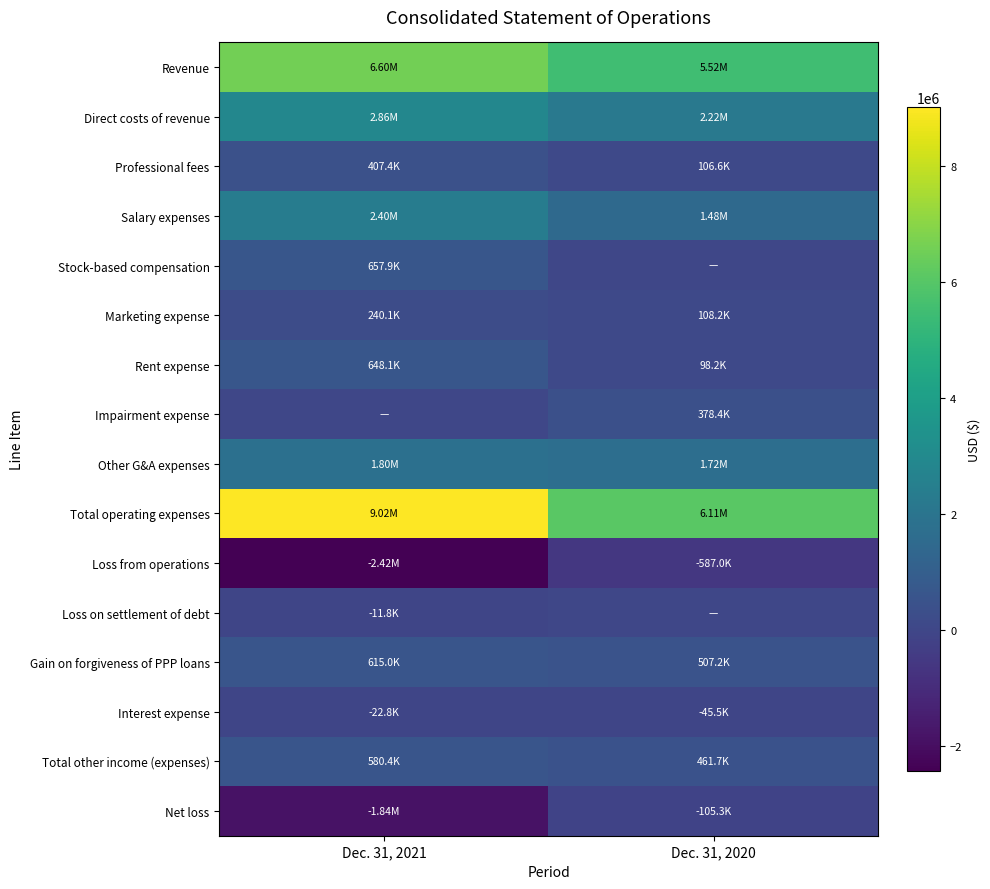

What is the spread (max minus min) of values at Dec. 31, 2020?

6698448